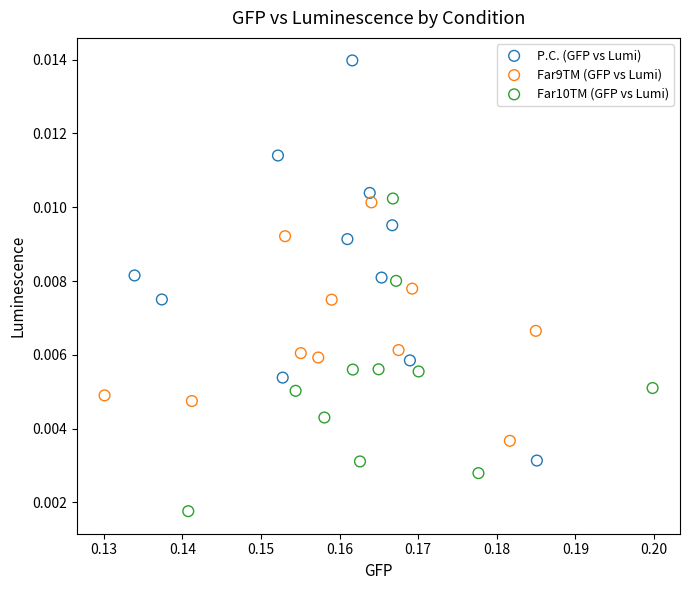

Which series contains the lowest Y value?

Far10TM (GFP vs Lumi)